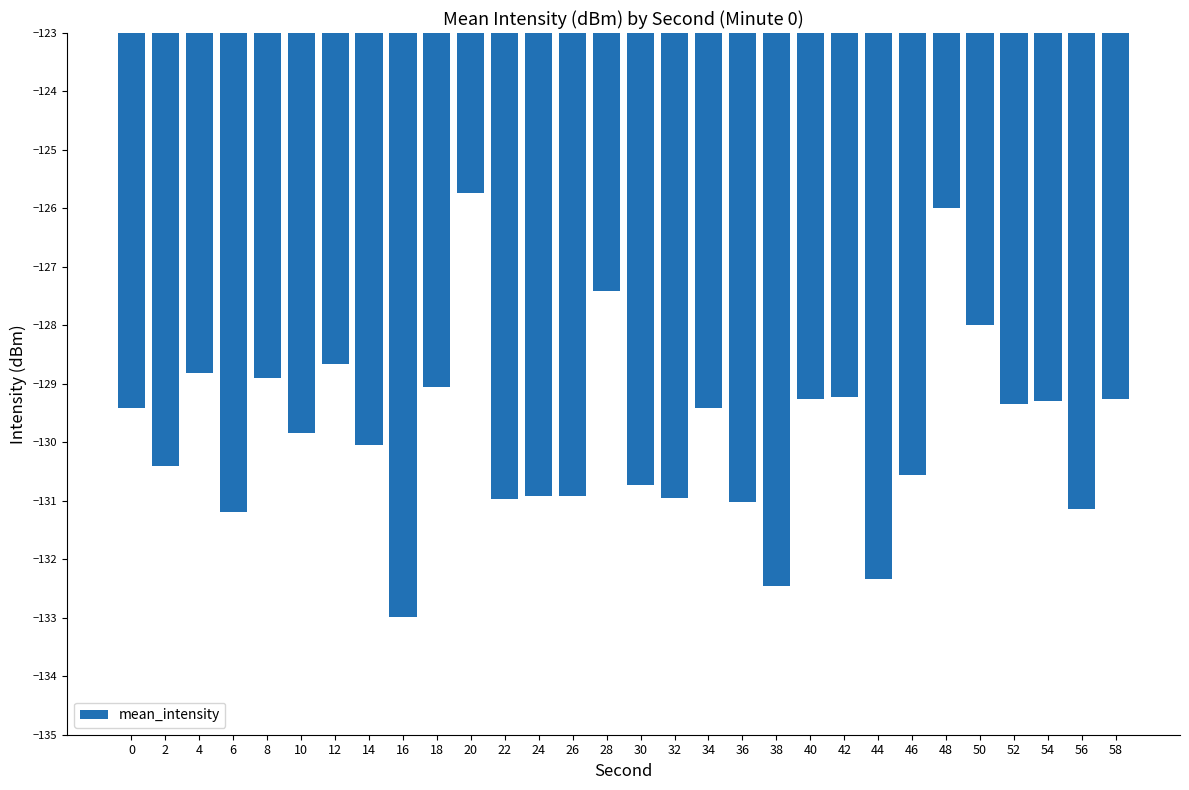

Between 0 and 28, which is larger?

28